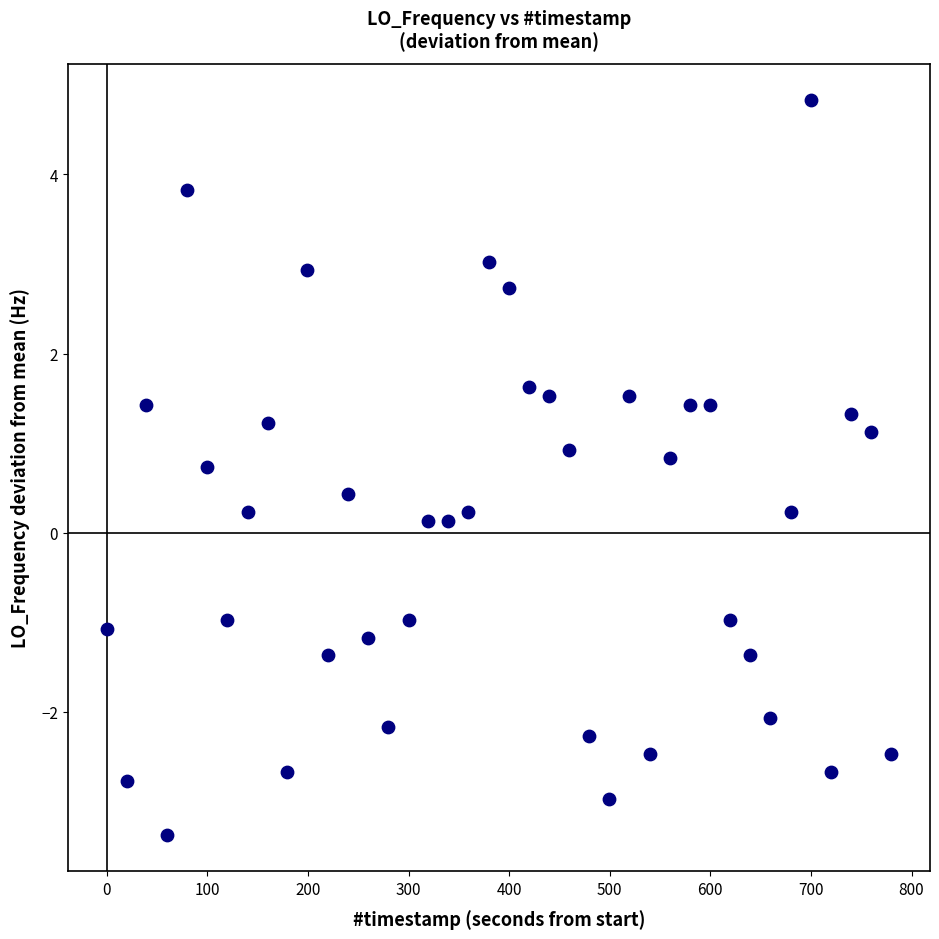

What is the range of X values (max minus min)?

779.4